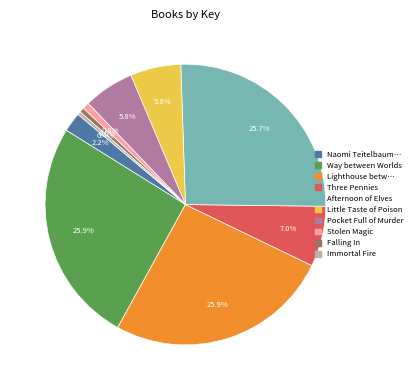

Is there any slice that represents more than half of the pie?

No